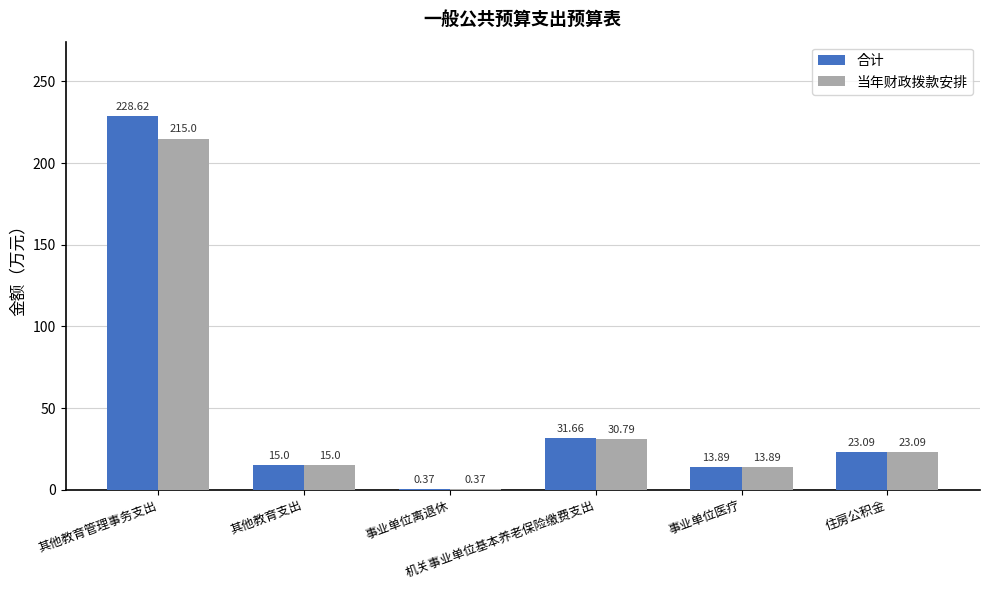

At which label is 合计 closest to 114?

机关事业单位基本养老保险缴费支出